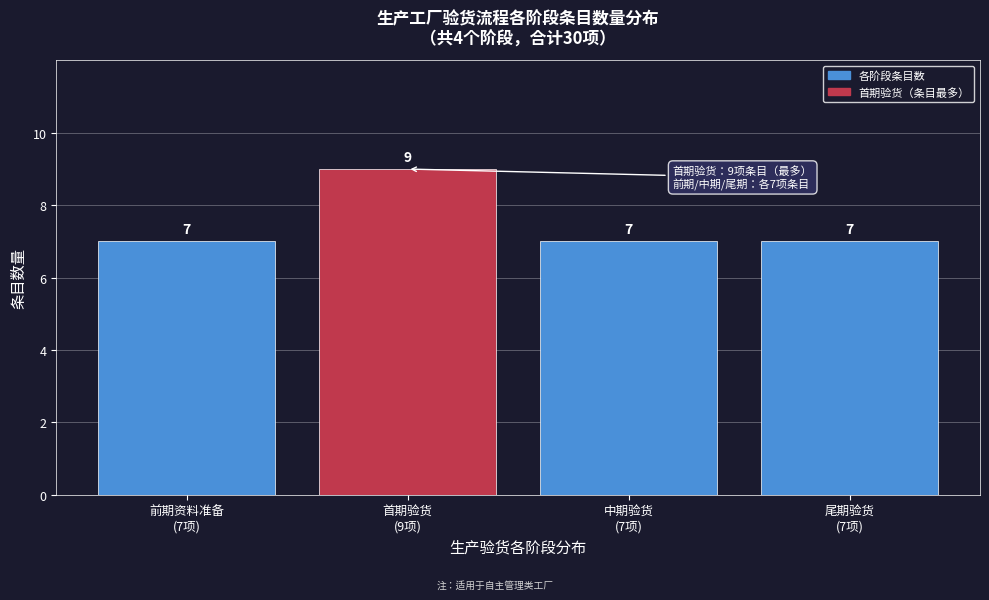

Reading right to left, what are all the values shown in this chart?

7	7	9	7